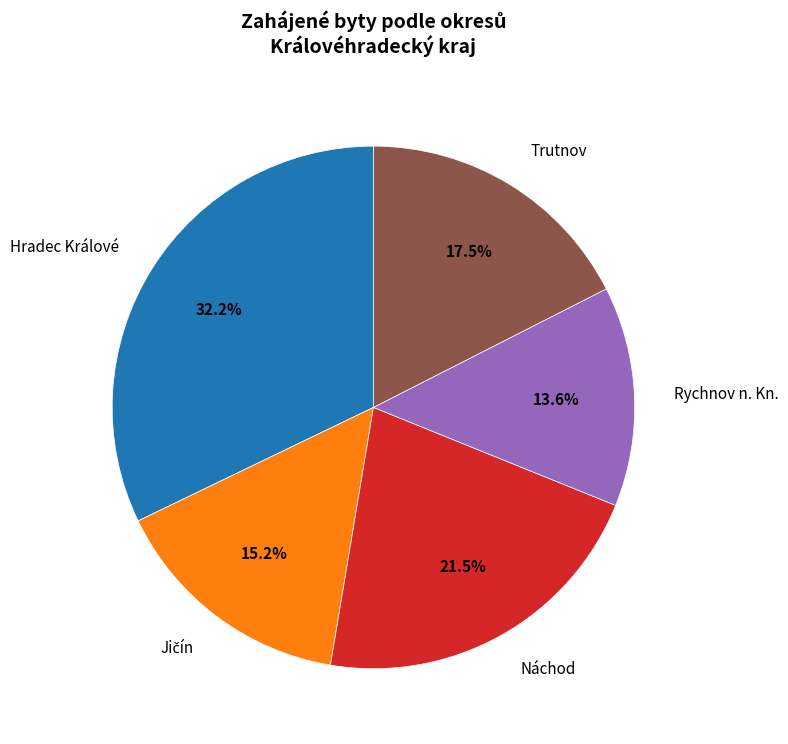

Approximately how many times larger is the value at Rychnov n. Kn. compared to Hradec Králové?

0.4